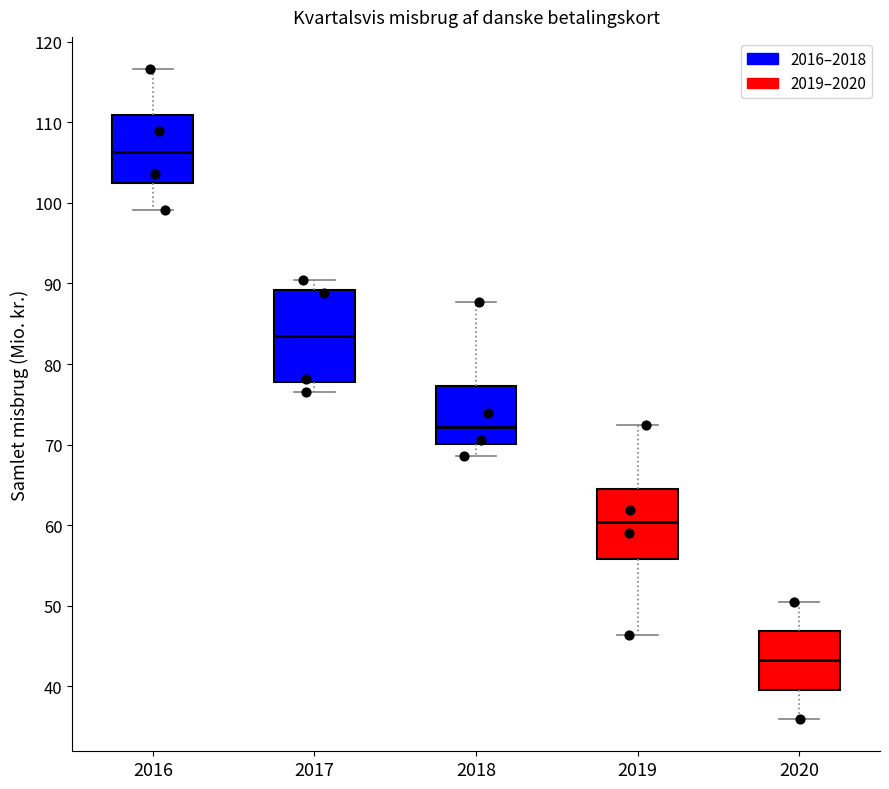

Comparing the boxes themselves (not the whiskers), which one is the tallest?

2017